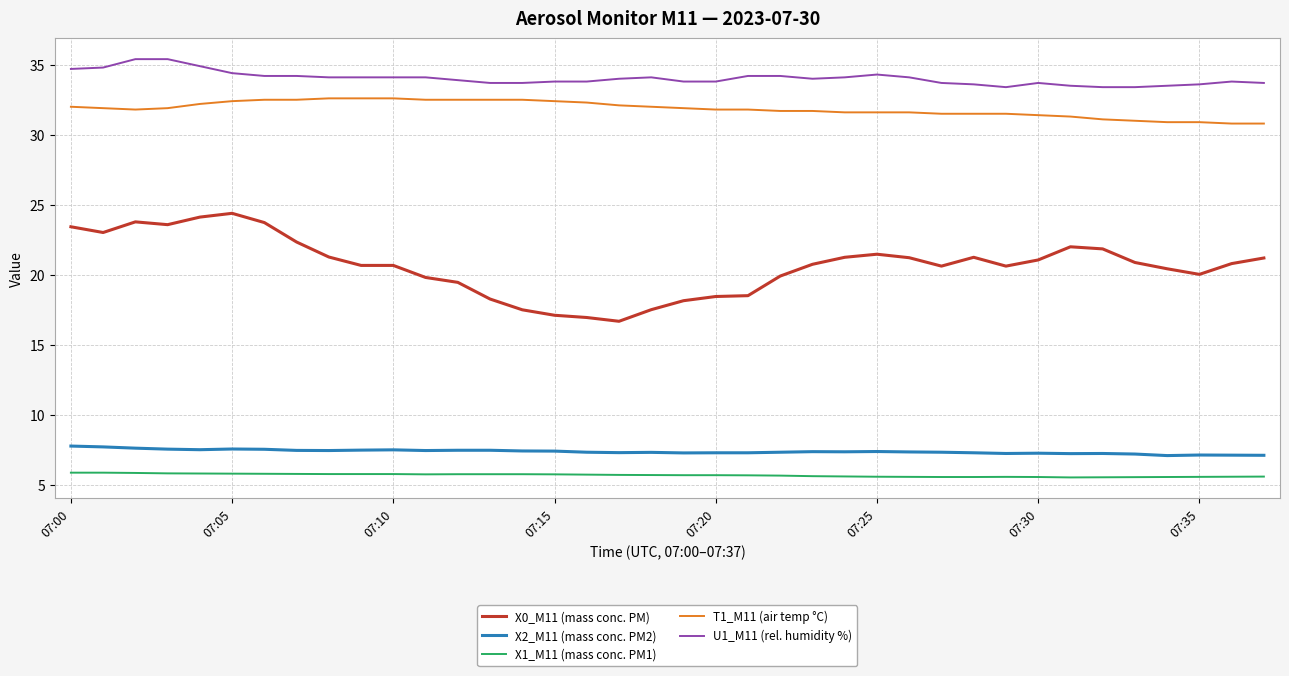

Which series has the largest range (max minus min)?

X0_M11 (mass conc. PM)